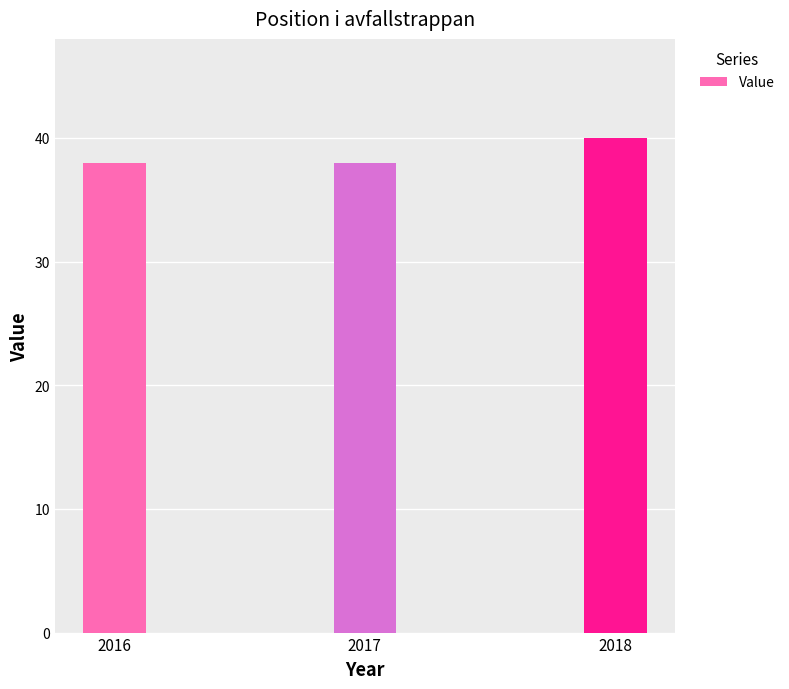

Count the values in the range 38 to 40.

3